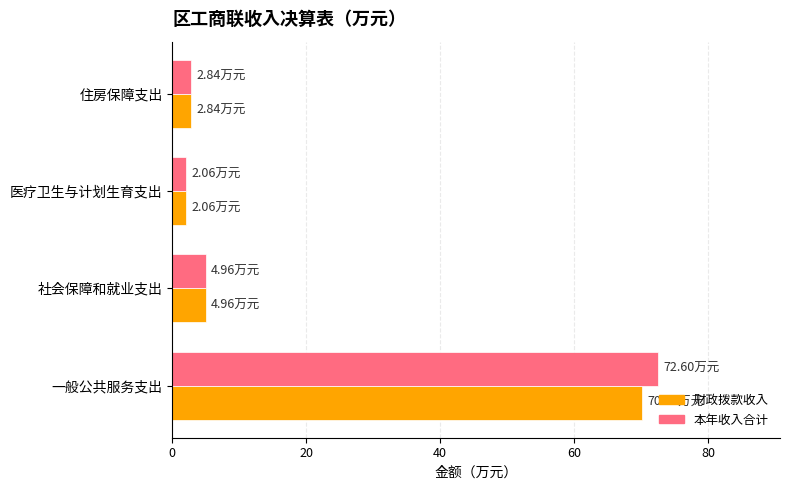

List the series in order of their peak value, lowest first.

财政拨款收入, 本年收入合计